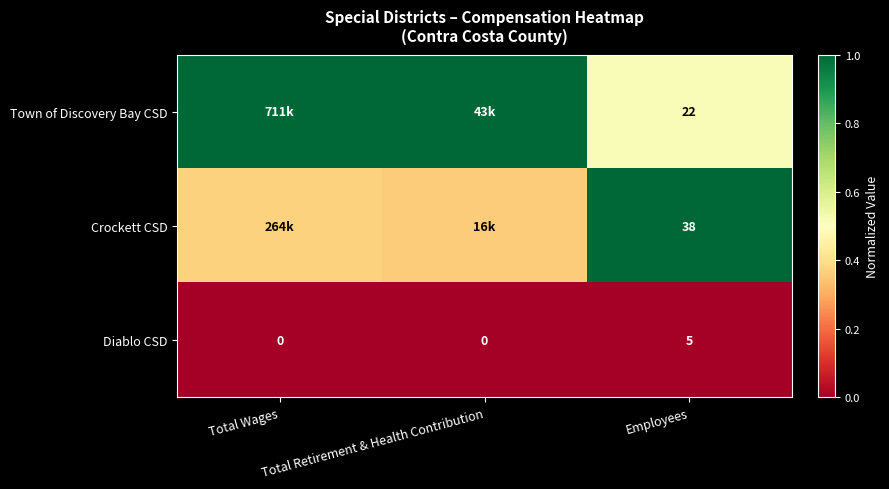

At Employees, list the series in order from largest to smallest.

Crockett CSD, Town of Discovery Bay CSD, Diablo CSD